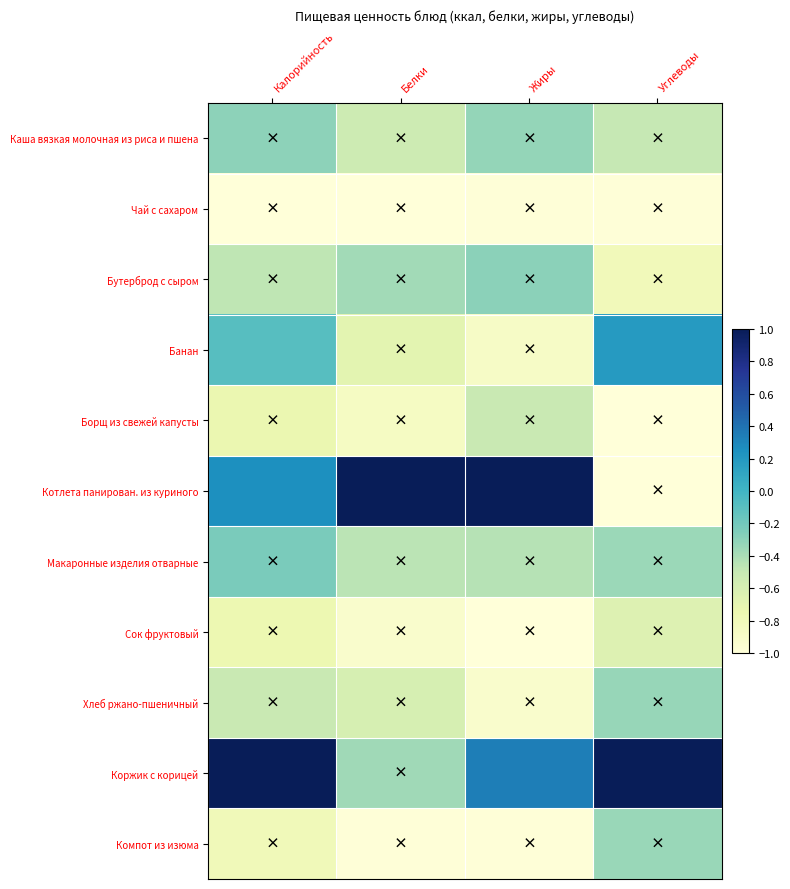

Which has a higher value, Углеводы or Калорийность?

Калорийность